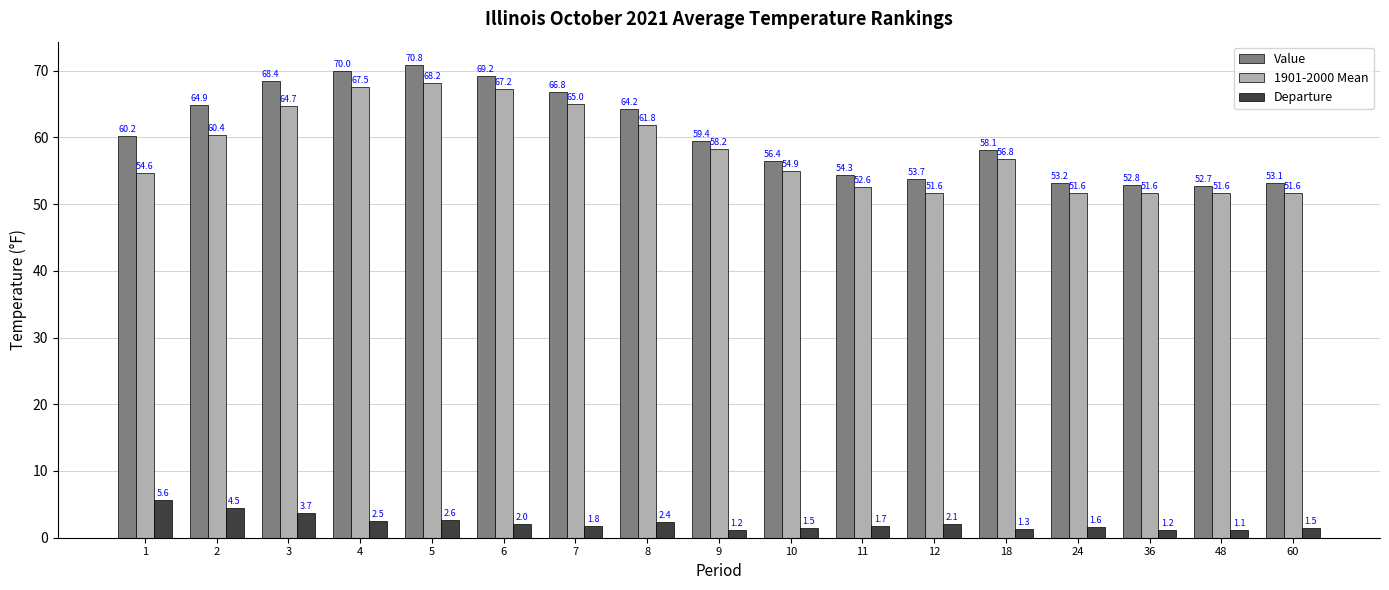

Is the value of Departure at 2 greater than the value of 1901-2000 Mean at 24?

No